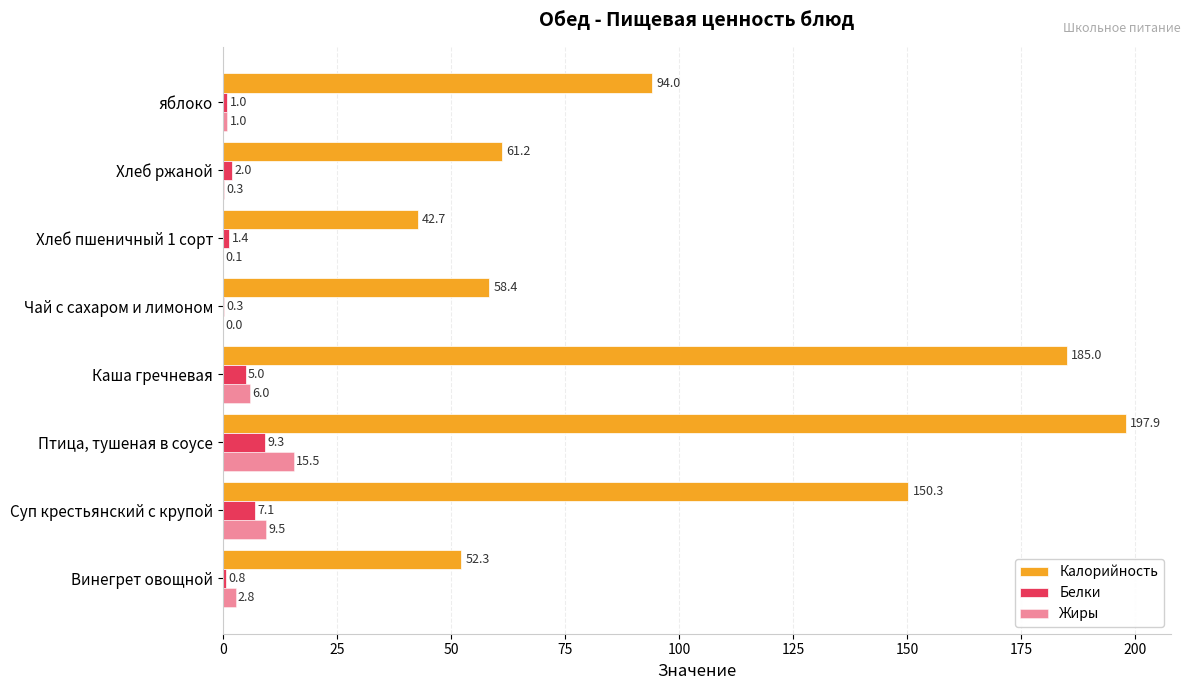

Which series has the largest range (max minus min)?

Калорийность